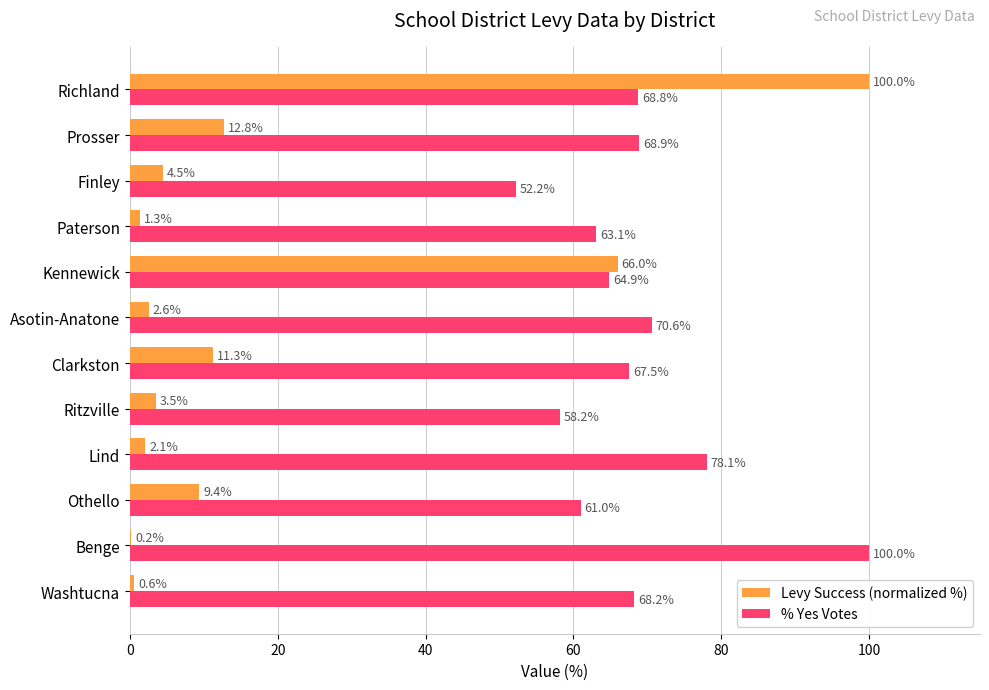

What is the sum of the Levy Success (normalized %) values at Finley and Prosser?

17.3